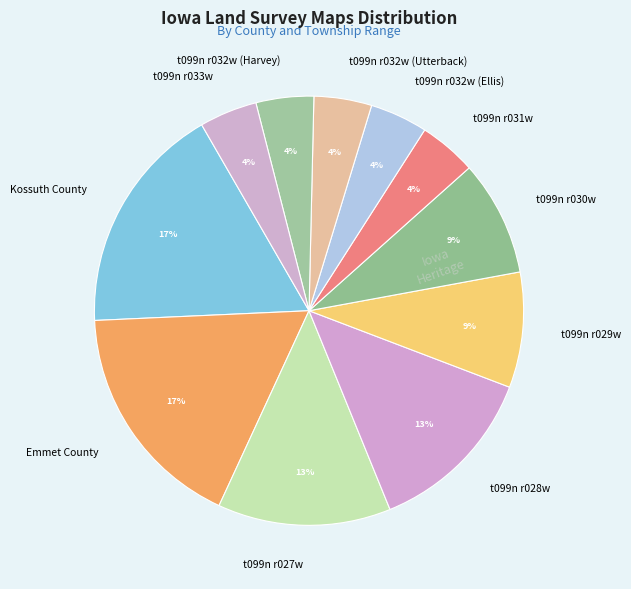

The t099n r032w (Harvey) slice represents 18% of the pie. True or false?

False